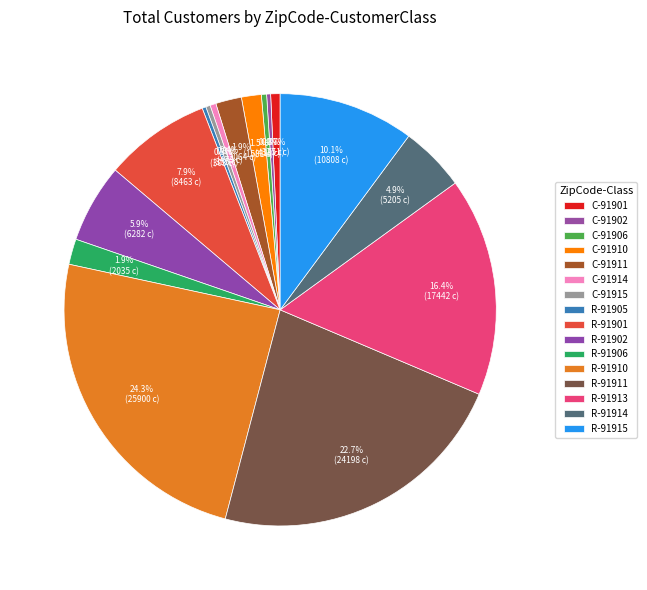

How many slices are in this pie chart?

16